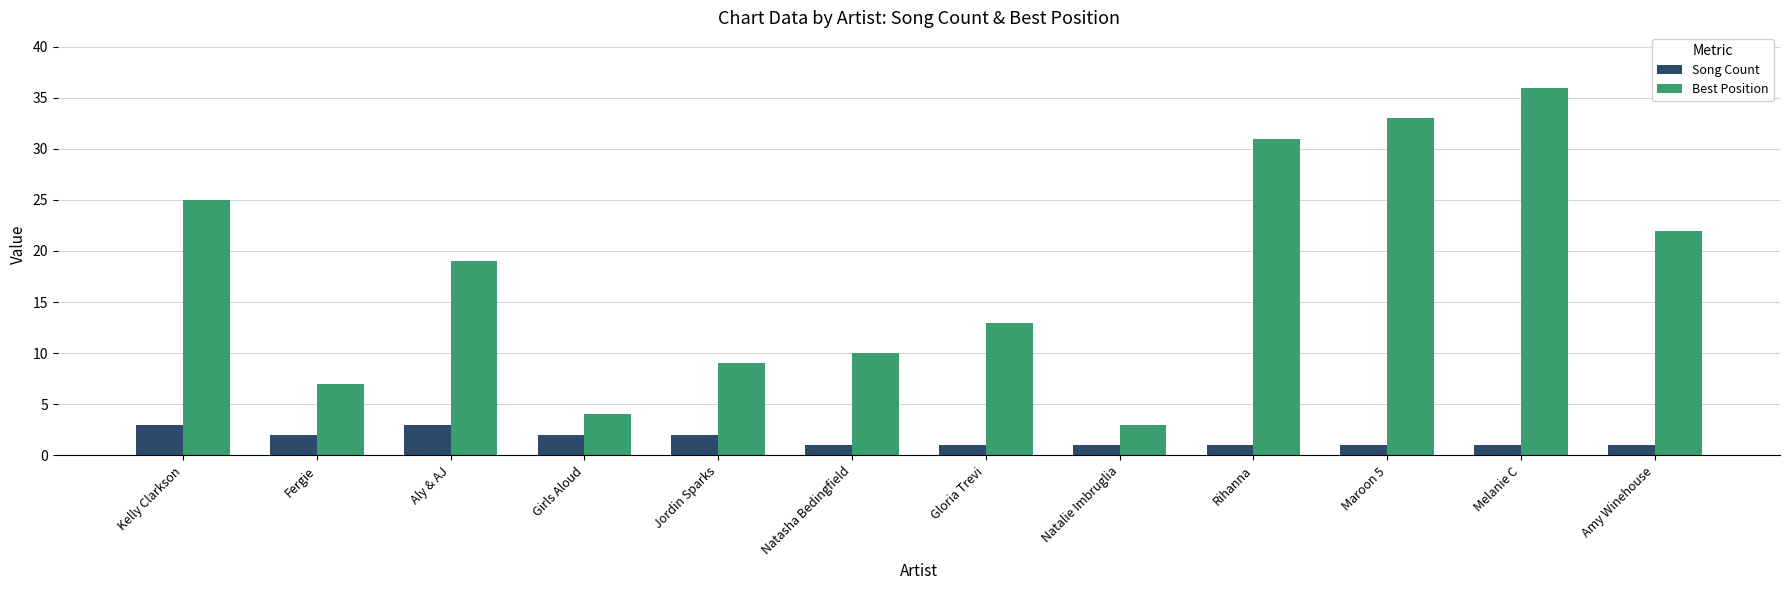

List the series in order of their overall mean, highest first.

Best Position, Song Count